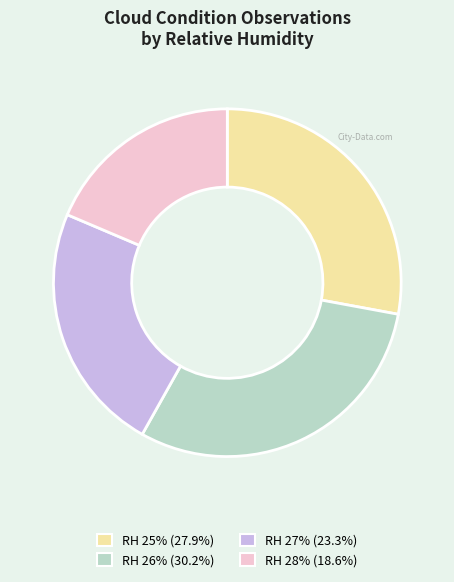

Is there a majority slice in this chart?

No